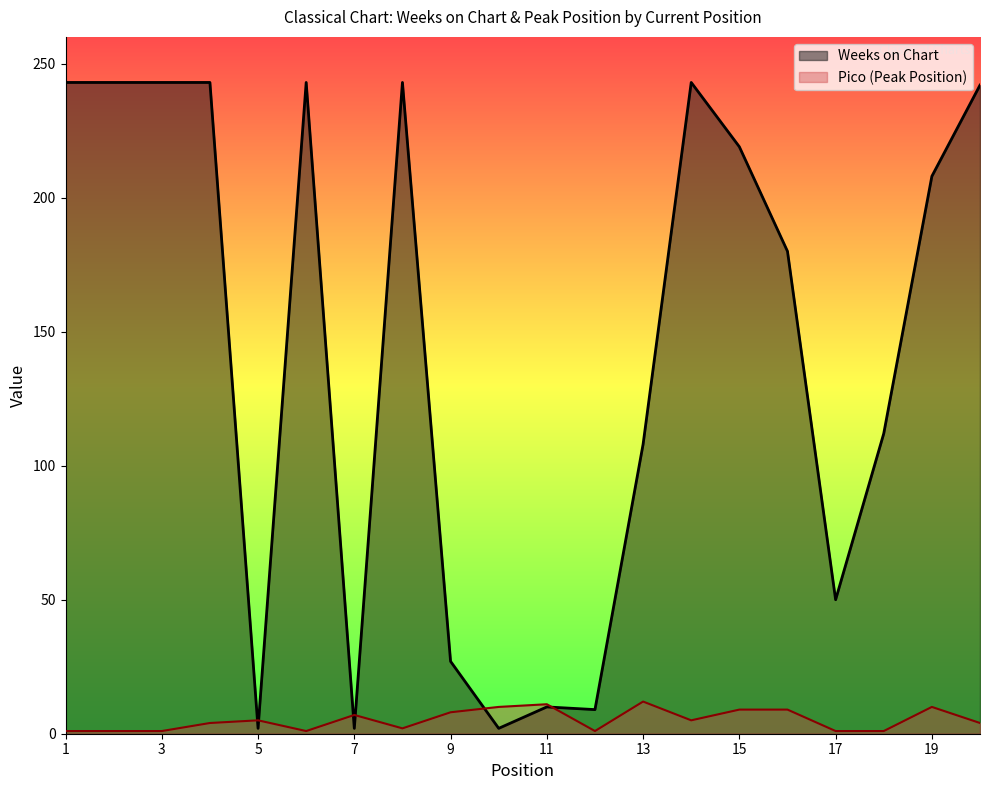

After their last crossing, which series has the higher values: Pico or Weeks on Chart?

Weeks on Chart